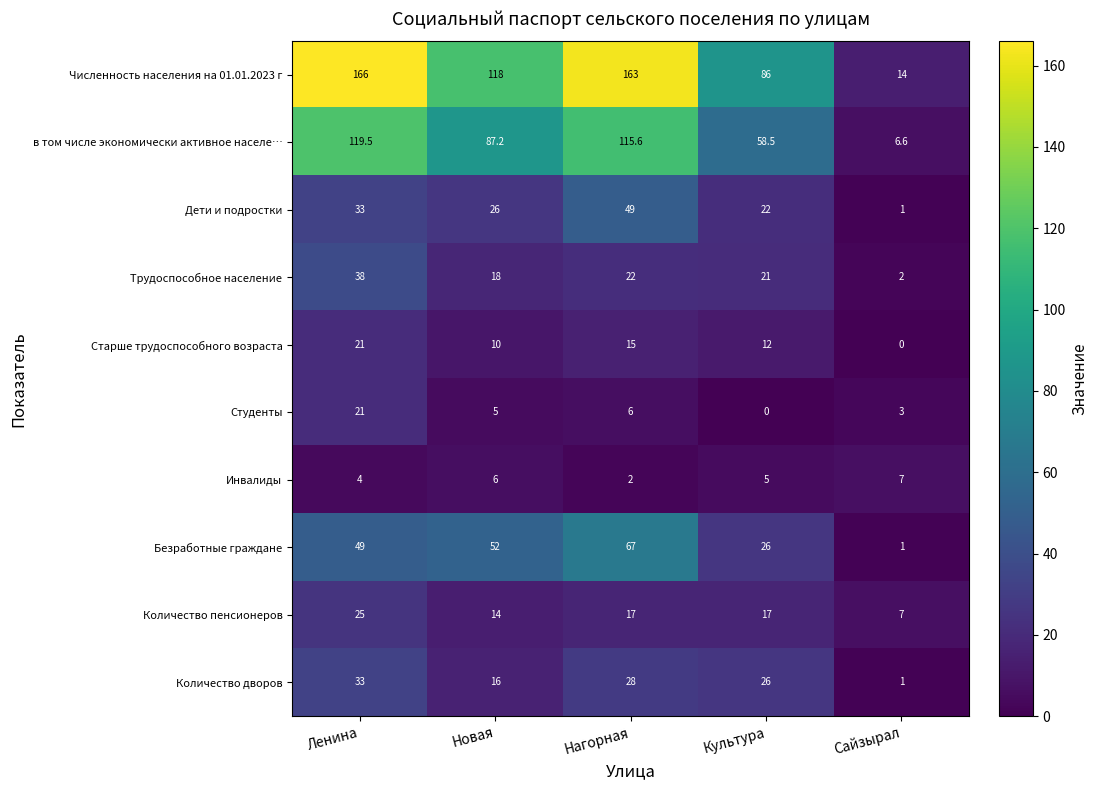

Which series changed the most between Новая and Культура?

Численность населения на 01.01.2023 г